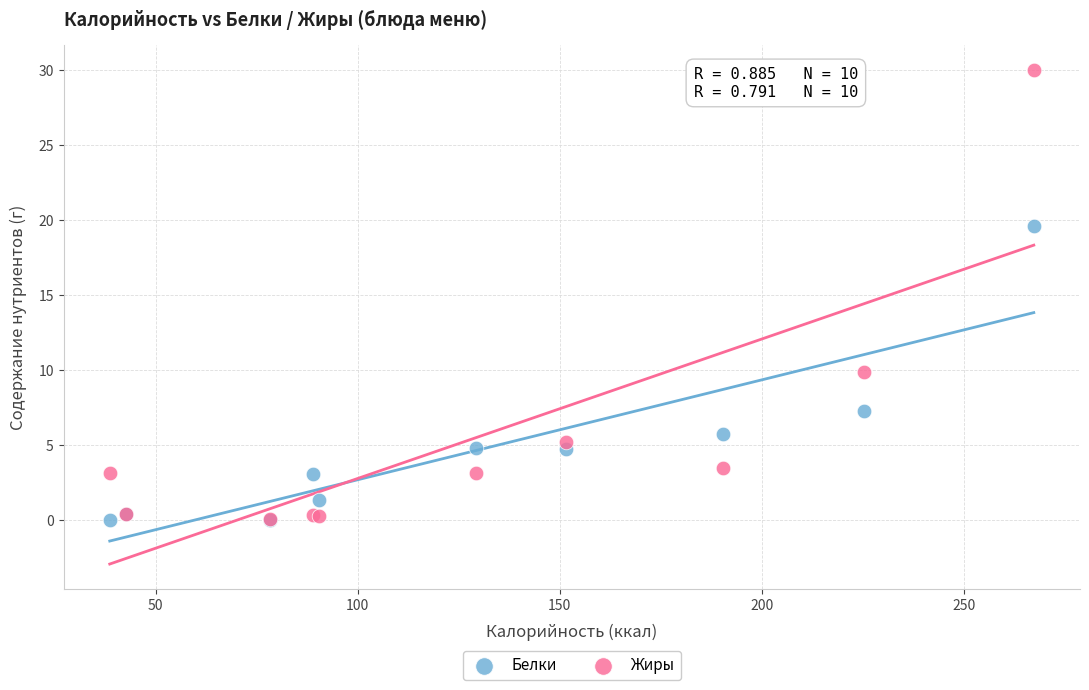

Across all series, what Y value is closest to 15?

19.6